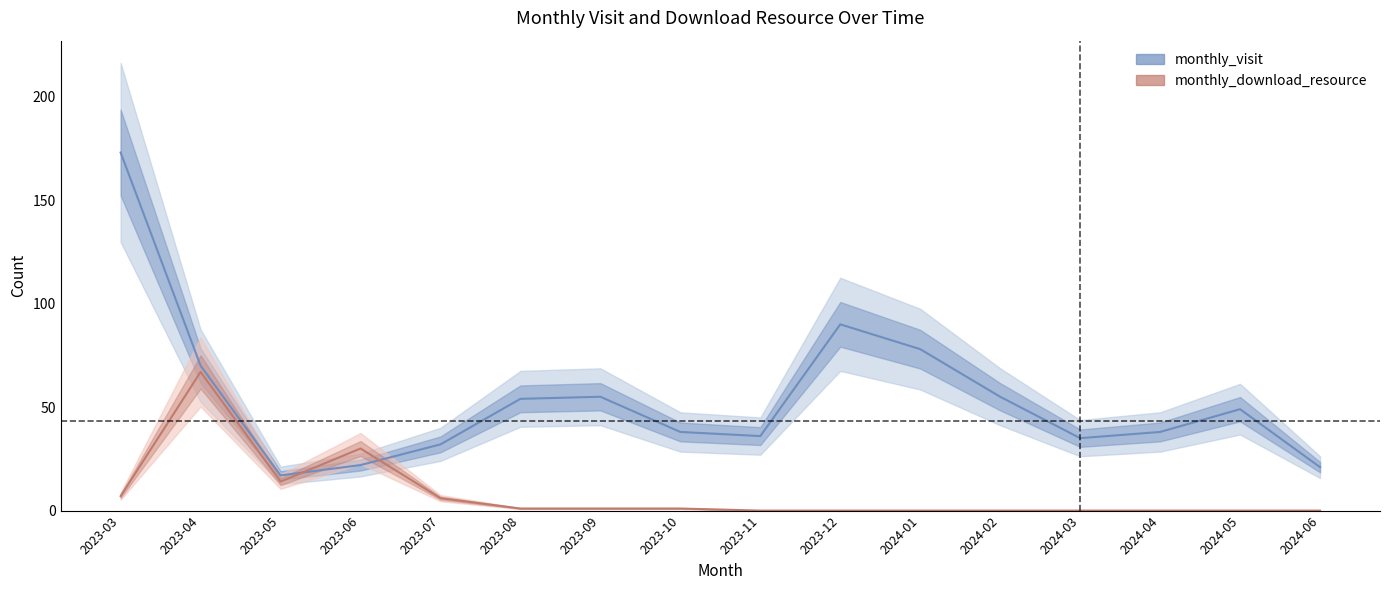

At which category does monthly_download_resource reach its first local valley?

2023-05